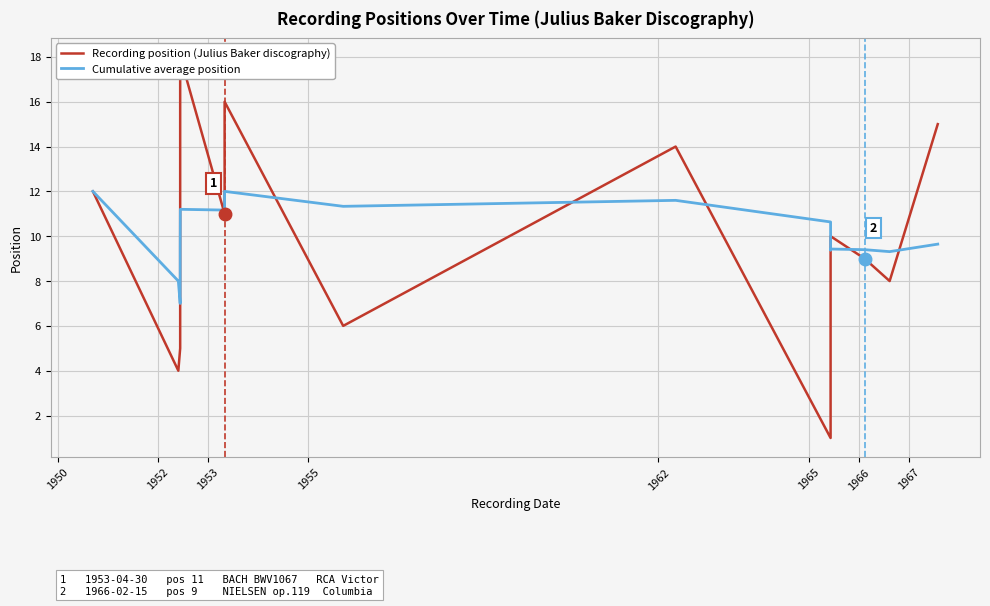

What are all the series names shown in the legend?

Recording position (Julius Baker discography), Cumulative average position